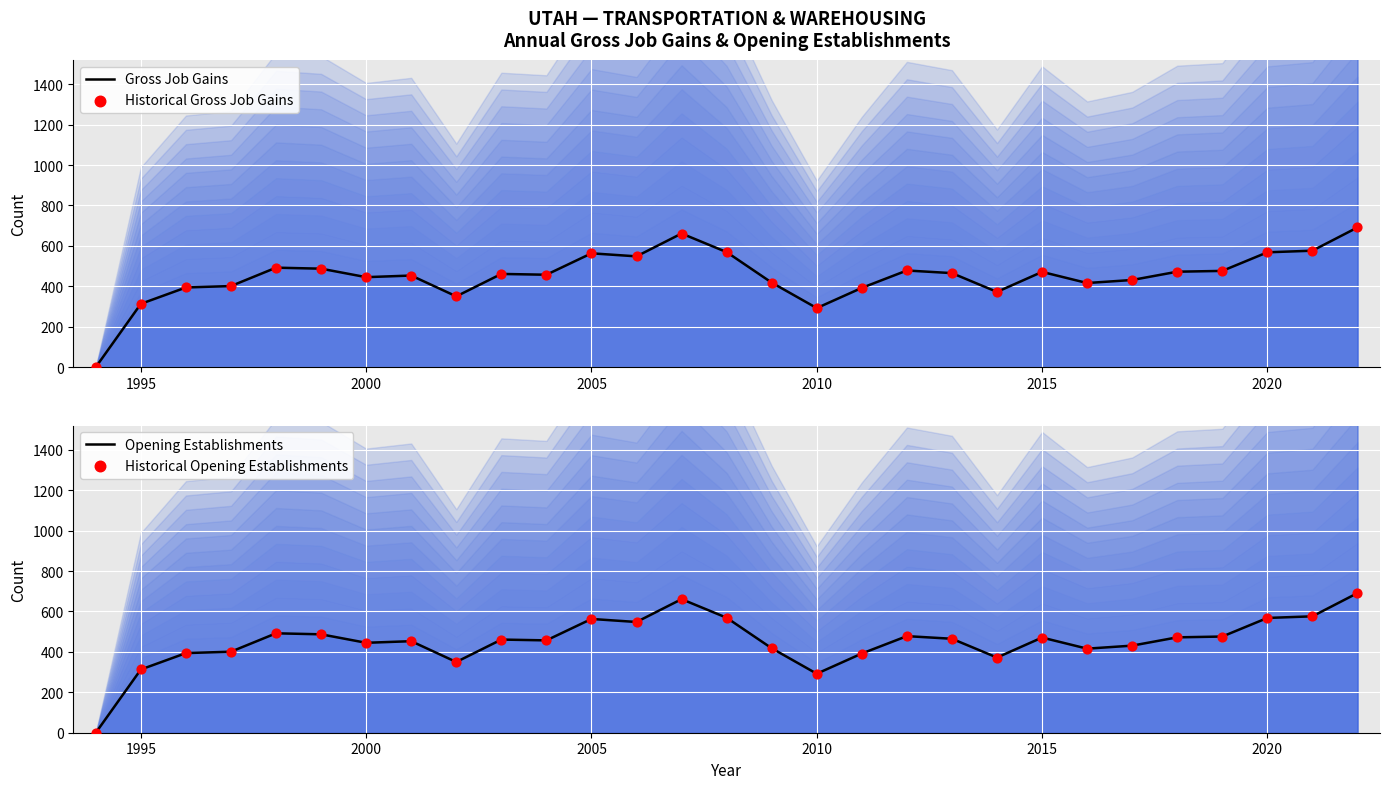

Which series reaches the maximum Y coordinate?

Gross Job Gains